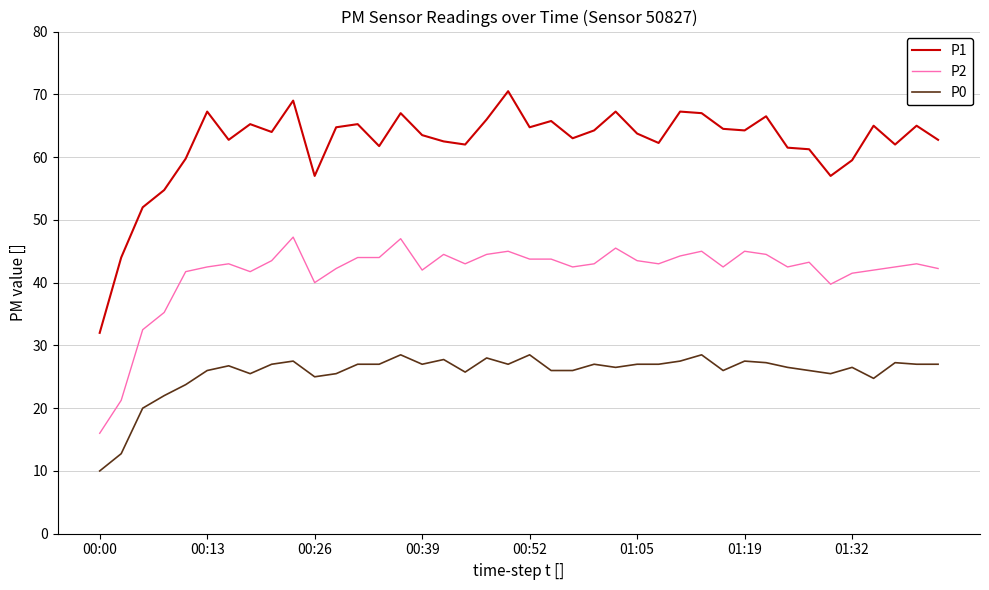

At how many categories does at least one series exceed 43?

39